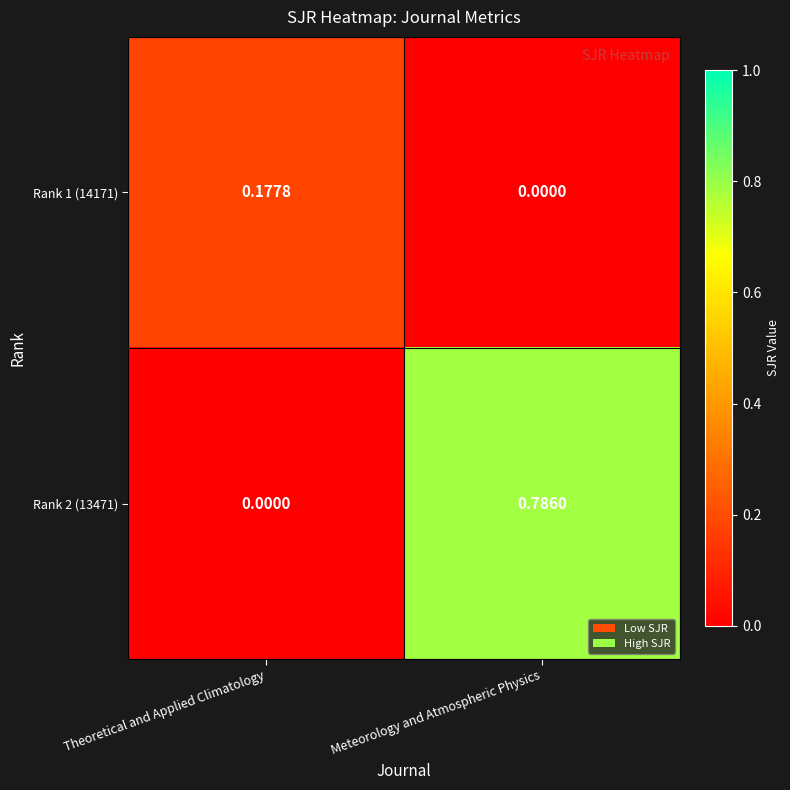

At which label does Rank 1 (14171) reach its minimum?

Meteorology and Atmospheric Physics